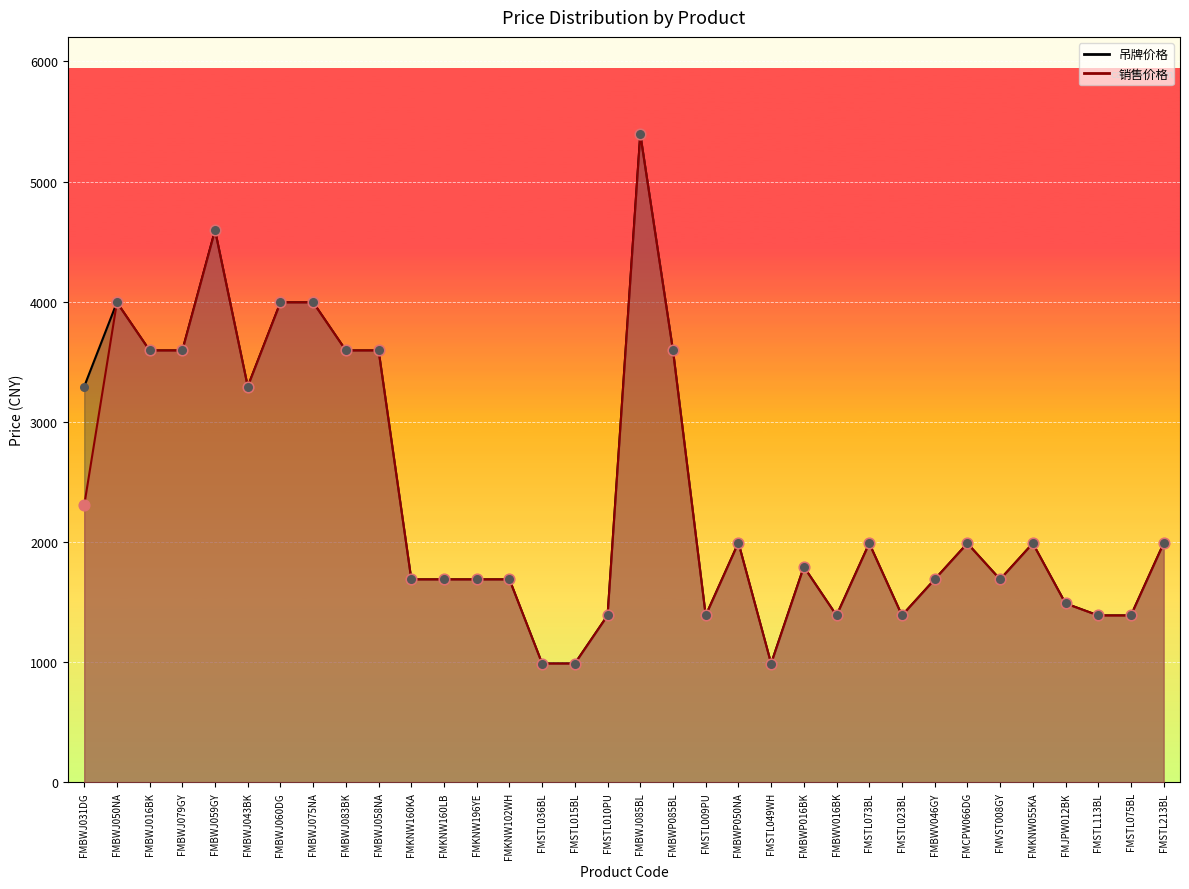

What is the total value across all series at FMJPW012BK?

2980